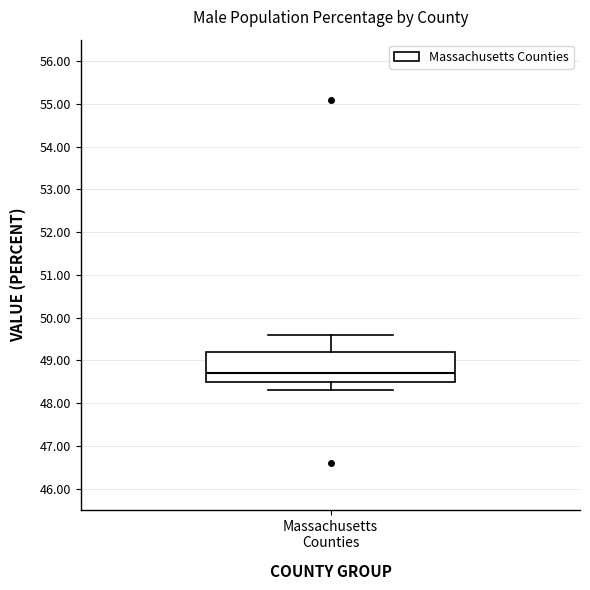

Read this box plot against the y-axis: the position of the median line, the range covered by the box, and the ends of both whiskers. The values are not printed on the chart, so give them approximately, as read against the axis.

median 48.7, box 48.5 to 49.2, whiskers 48.3 to 49.6